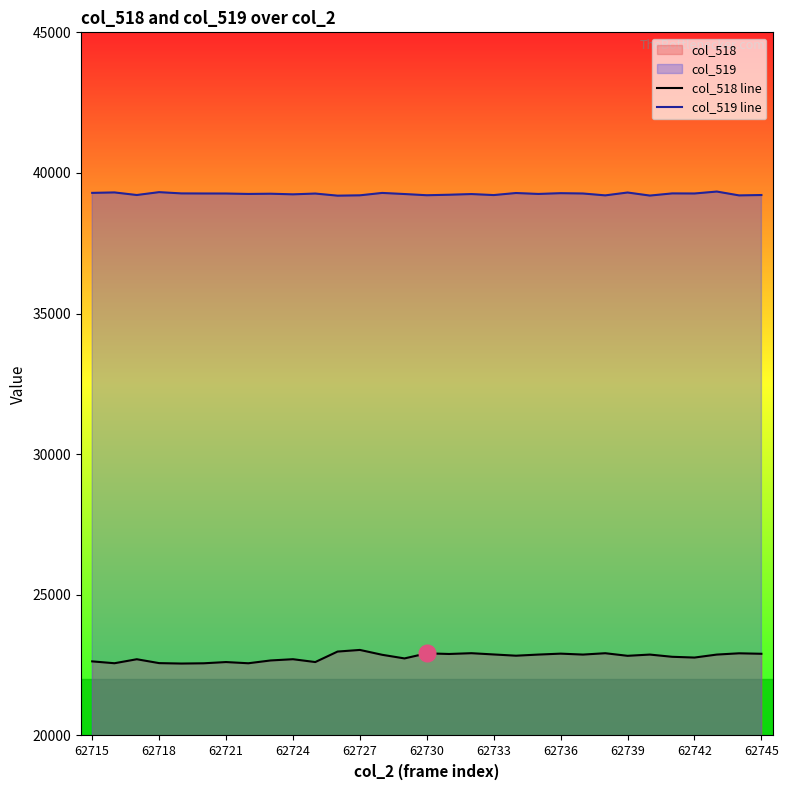

True or false: col_519 line and col_518 line cross at least once.

False